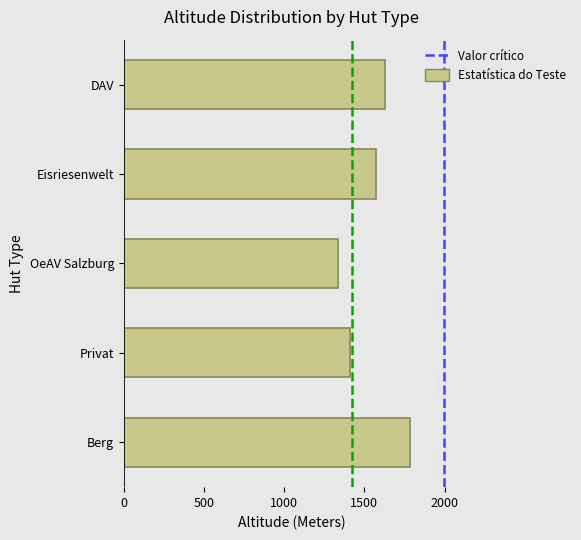

Reading top to bottom, list all the values displayed in this chart.

1630.0	1573.0	1337.5	1407.6	1782.0